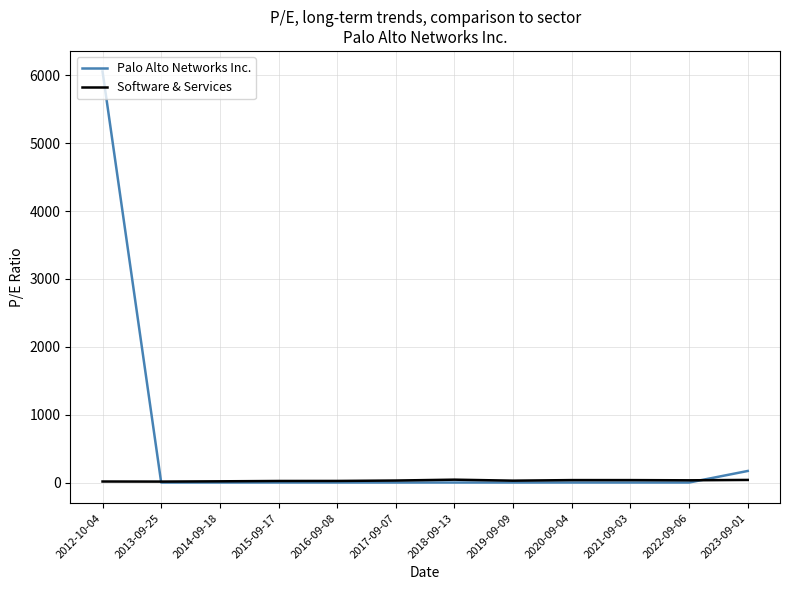

What is the spread (max minus min) of values at 2022-09-06?

32.7